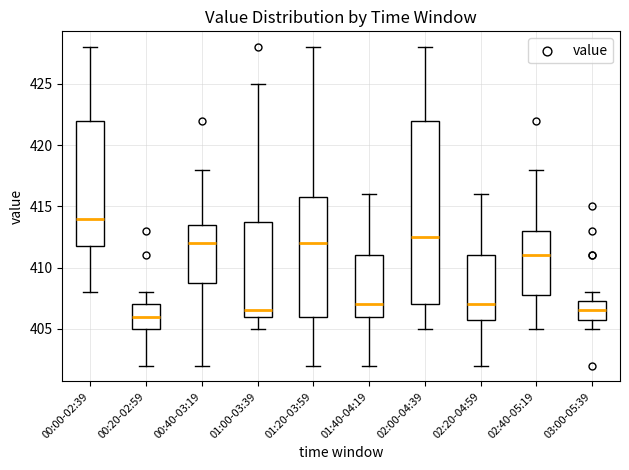

Comparing the boxes themselves (not the whiskers), which one is the tallest?

02:00-04:39